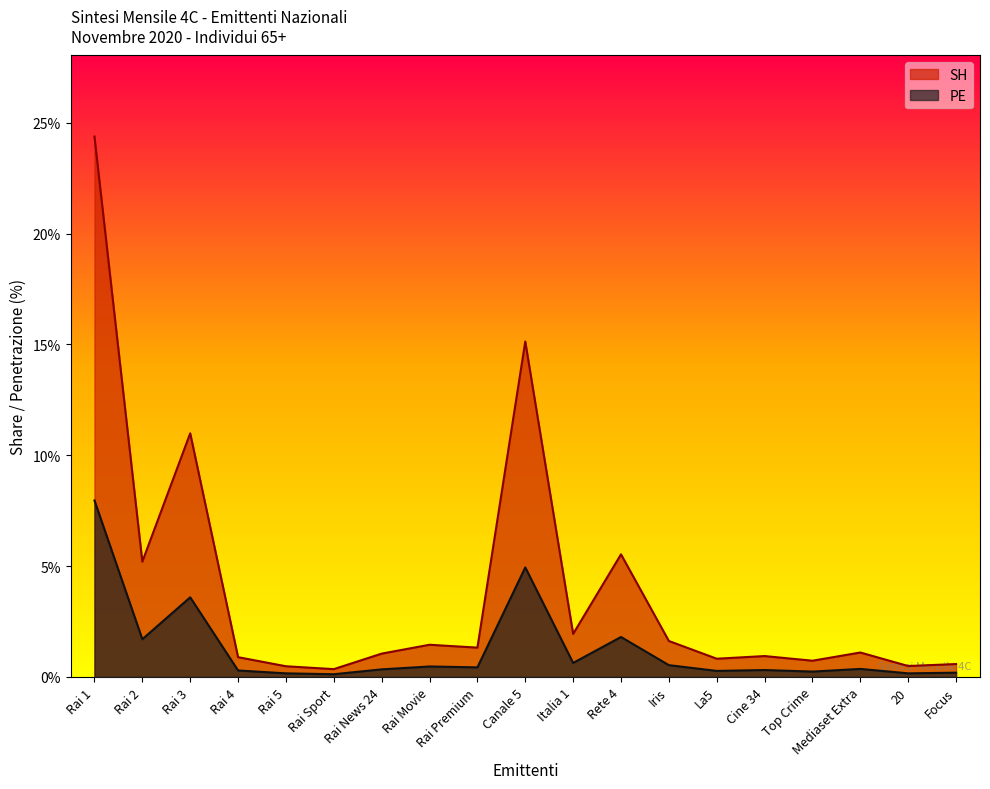

What is the label of the 17th point from the right?

Rai 3